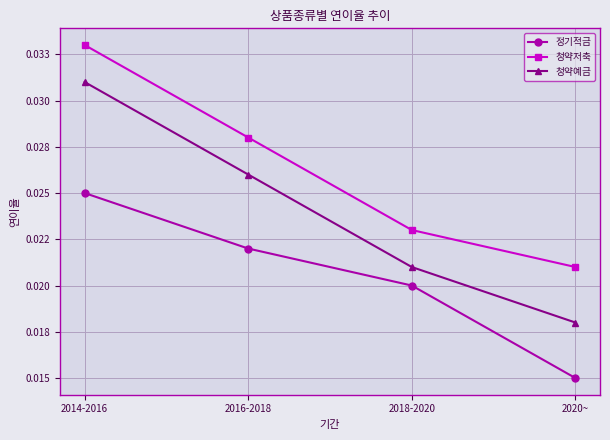

What is the label of the 4th point from the right?

2014-2016